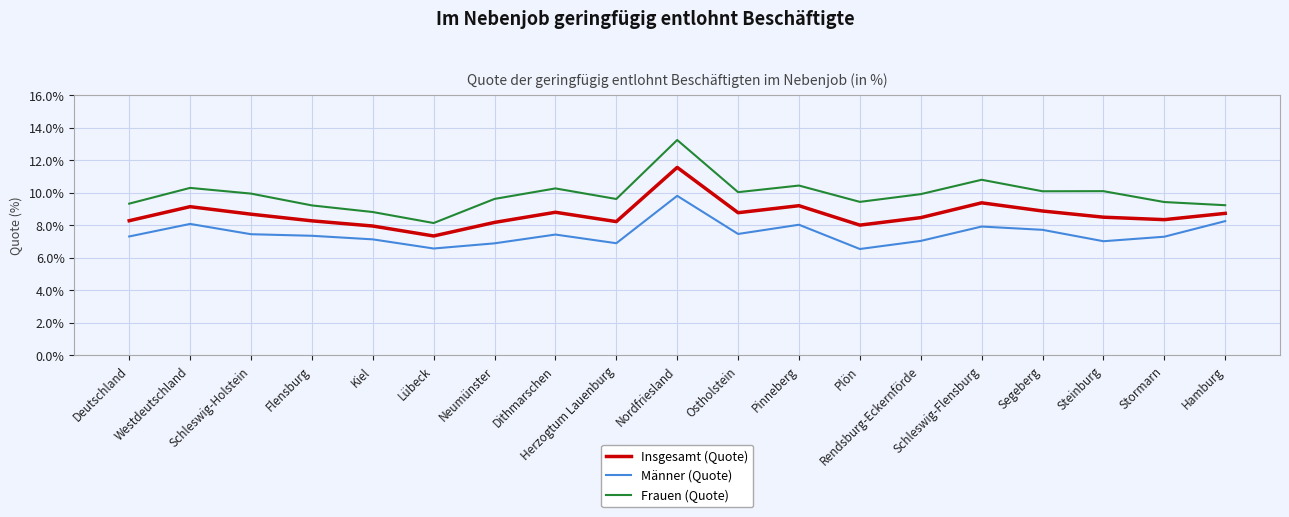

Which category has the highest value in the Männer (Quote) series?

Nordfriesland